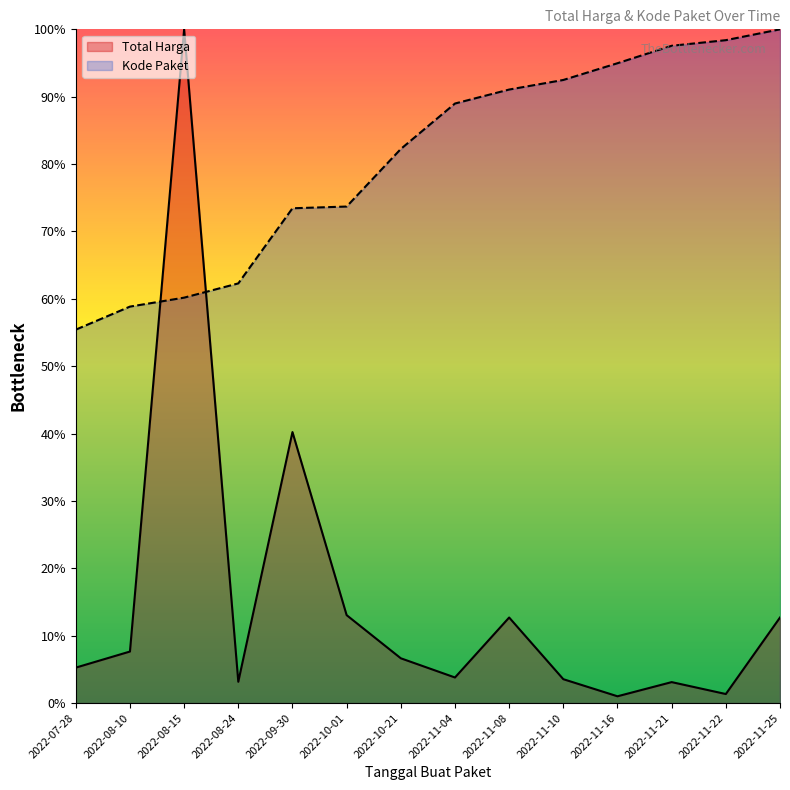

List the labels in order of Total Harga value, smallest first.

2022-11-16, 2022-11-22, 2022-11-21, 2022-08-24, 2022-11-10, 2022-11-04, 2022-07-28, 2022-10-21, 2022-08-10, 2022-11-08, 2022-11-25, 2022-10-01, 2022-09-30, 2022-08-15